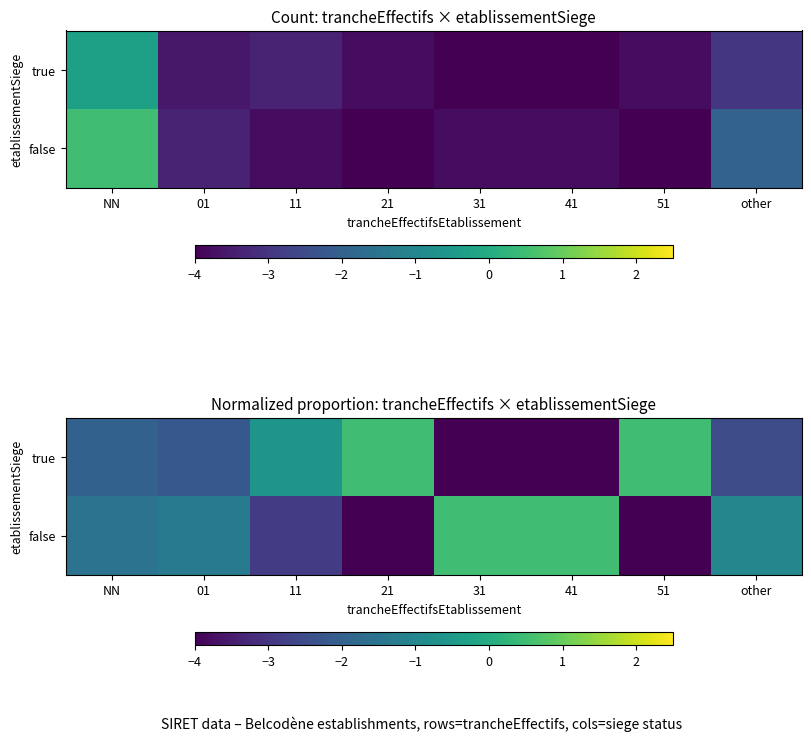

True or false: true has a value of 0.2 at 21.

False